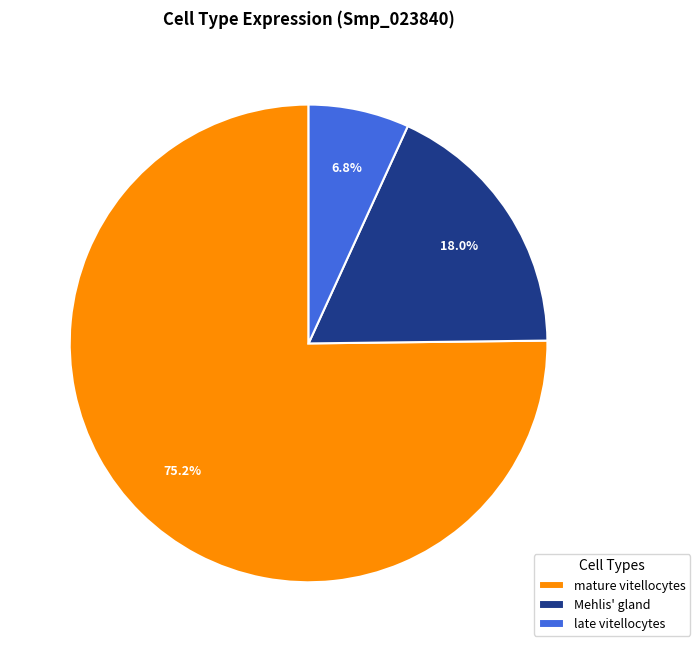

What percentage do late vitellocytes and Mehlis' gland together represent?

24.8%